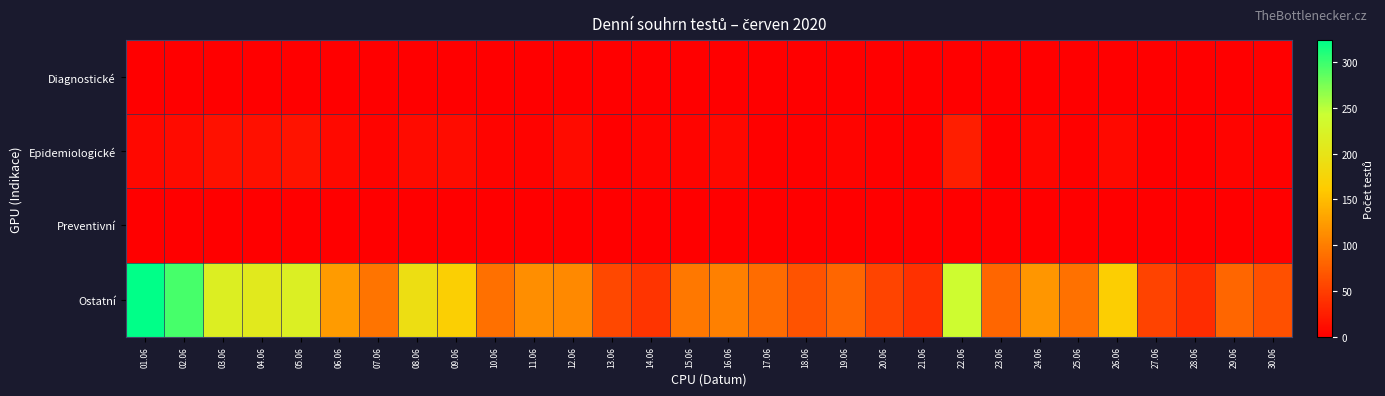

Which has a higher value, 21.06 or 27.06?

21.06